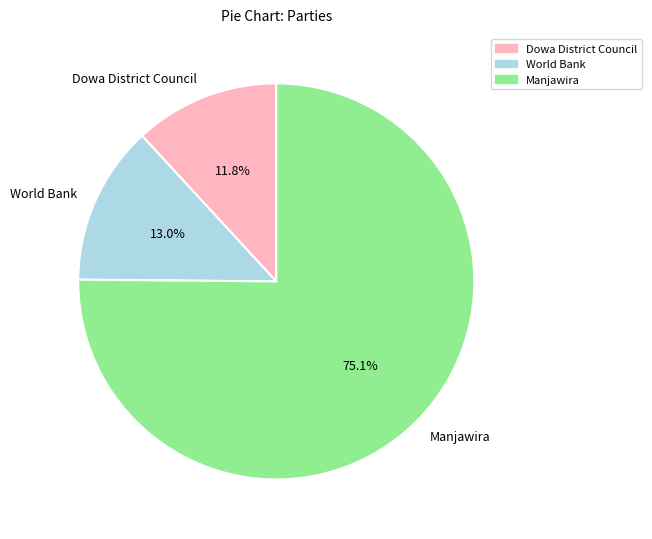

To the nearest percent, what is the difference between the World Bank and Dowa District Council slice percentages?

1%